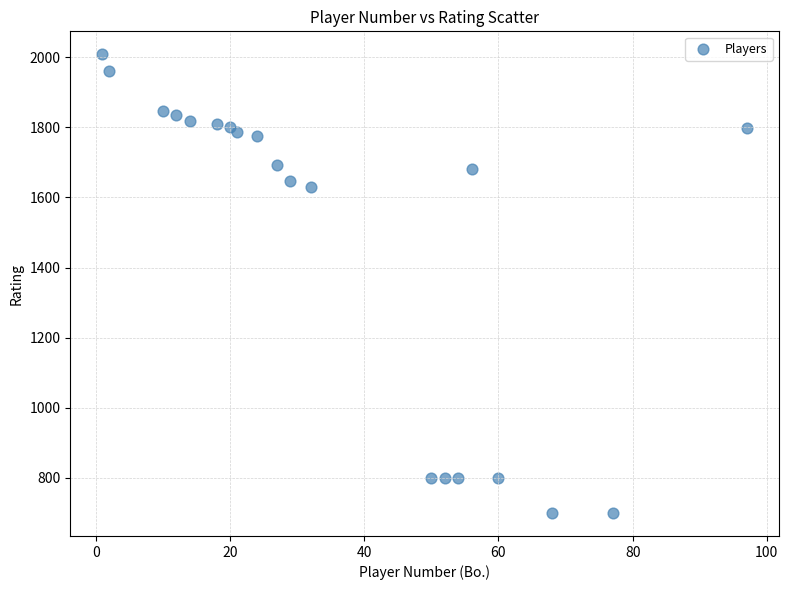

What Y value in the scatter plot is closest to 1354?

1630